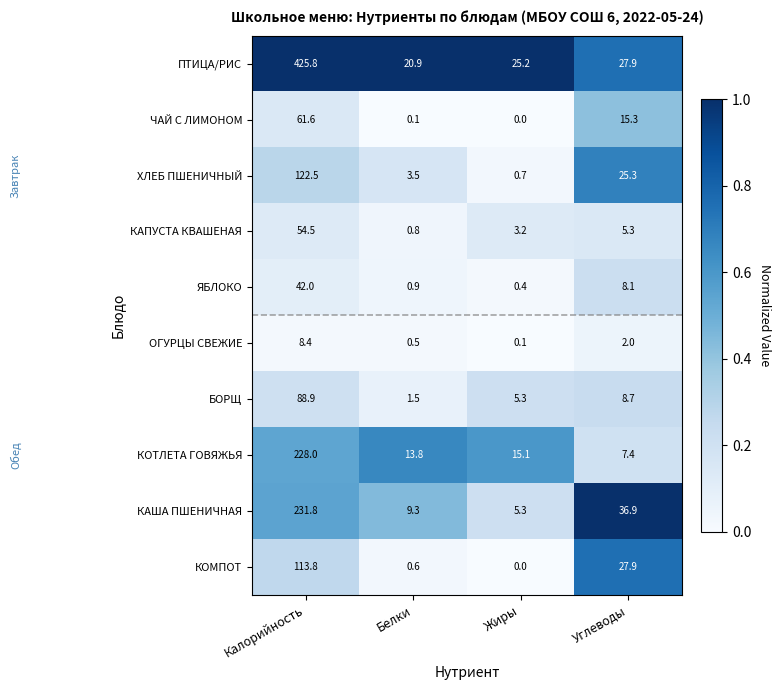

Is the value of ЯБЛОКО at Углеводы greater than the value of БОРЩ at Углеводы?

No